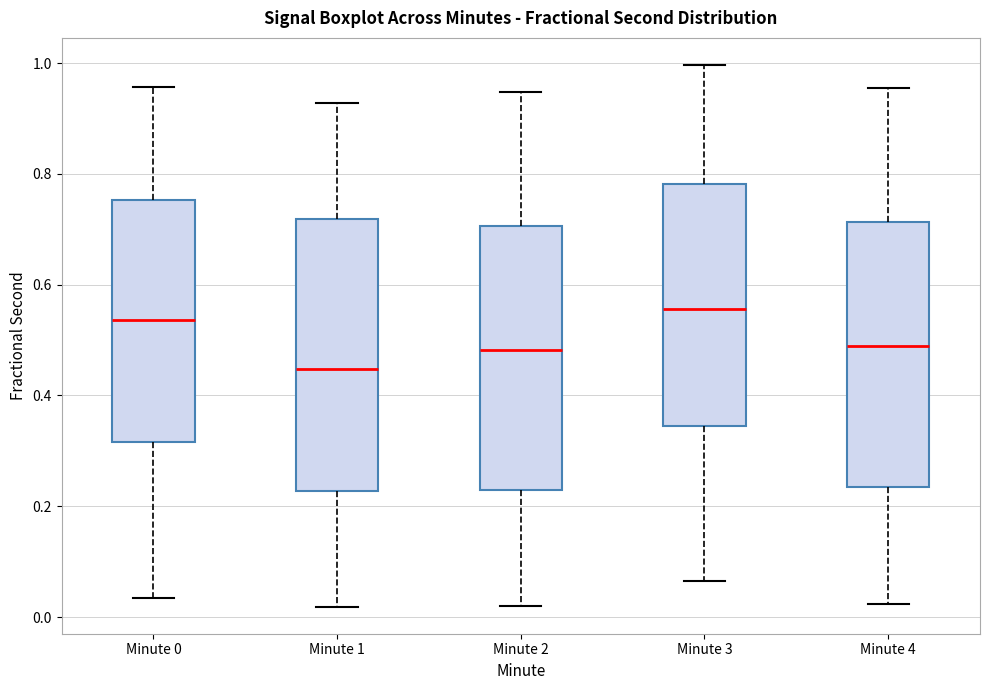

Reading left to right, read every box against the y-axis: the position of its median line, the range the box covers, and the ends of its whiskers. The values are not printed on the chart, so give them approximately, as read against the axis.

Minute 0: median 0.54, box 0.32 to 0.76, whiskers 0.04 to 0.96
Minute 1: median 0.44, box 0.22 to 0.72, whiskers 0.02 to 0.92
Minute 2: median 0.48, box 0.22 to 0.70, whiskers 0.02 to 0.94
Minute 3: median 0.56, box 0.34 to 0.78, whiskers 0.06 to 1.00
Minute 4: median 0.48, box 0.24 to 0.72, whiskers 0.02 to 0.96